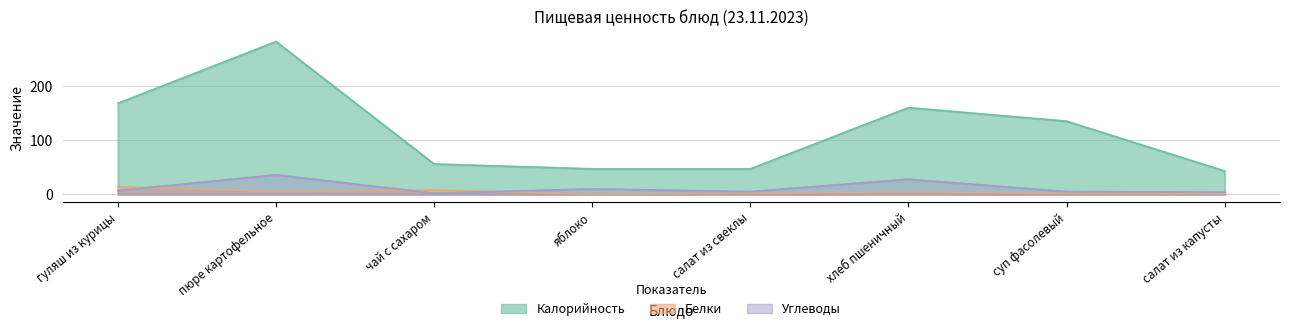

Does the chart display data point markers on the line(s)?

No